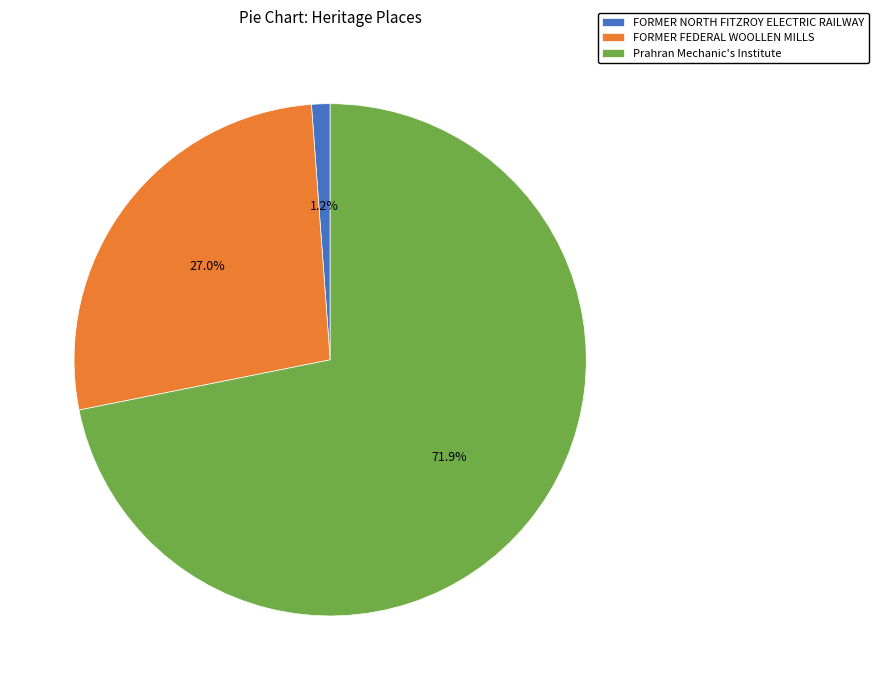

To the nearest percent, what is the average slice percentage?

33%